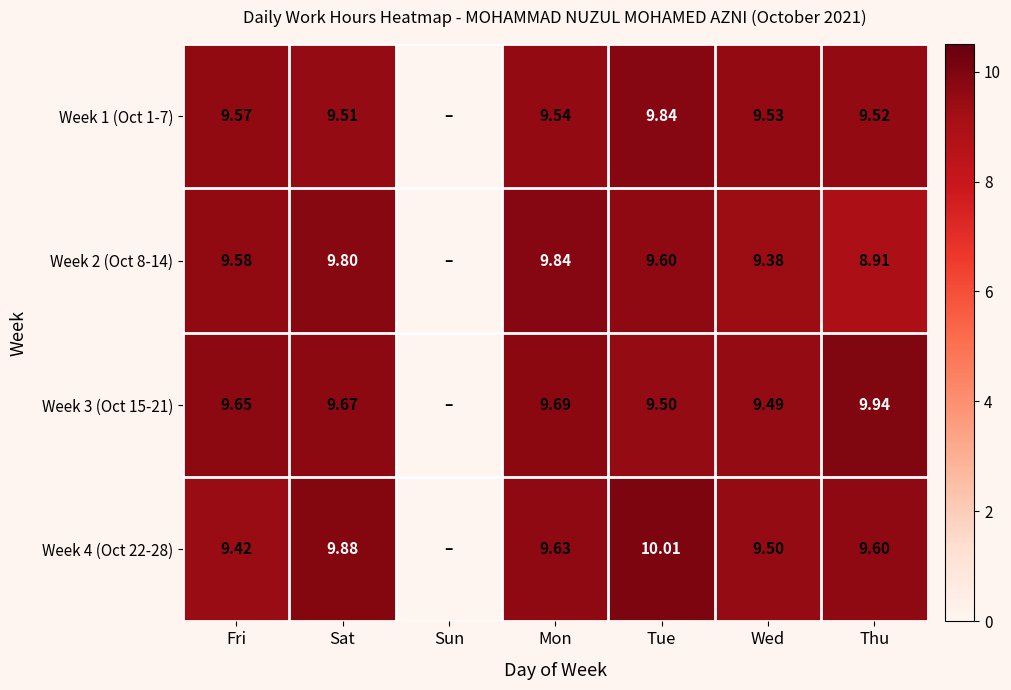

What is the average value of the Week 4 (Oct 22-28) series?

8.3